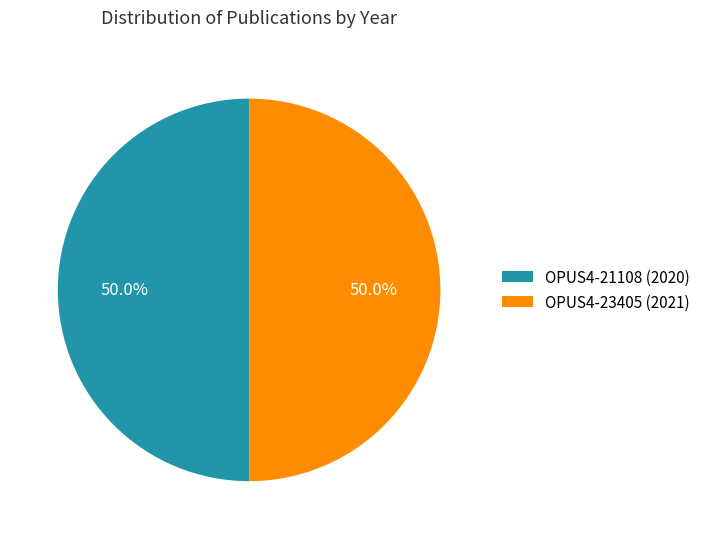

The OPUS4-21108 (2020) slice represents 38% of the pie. True or false?

False